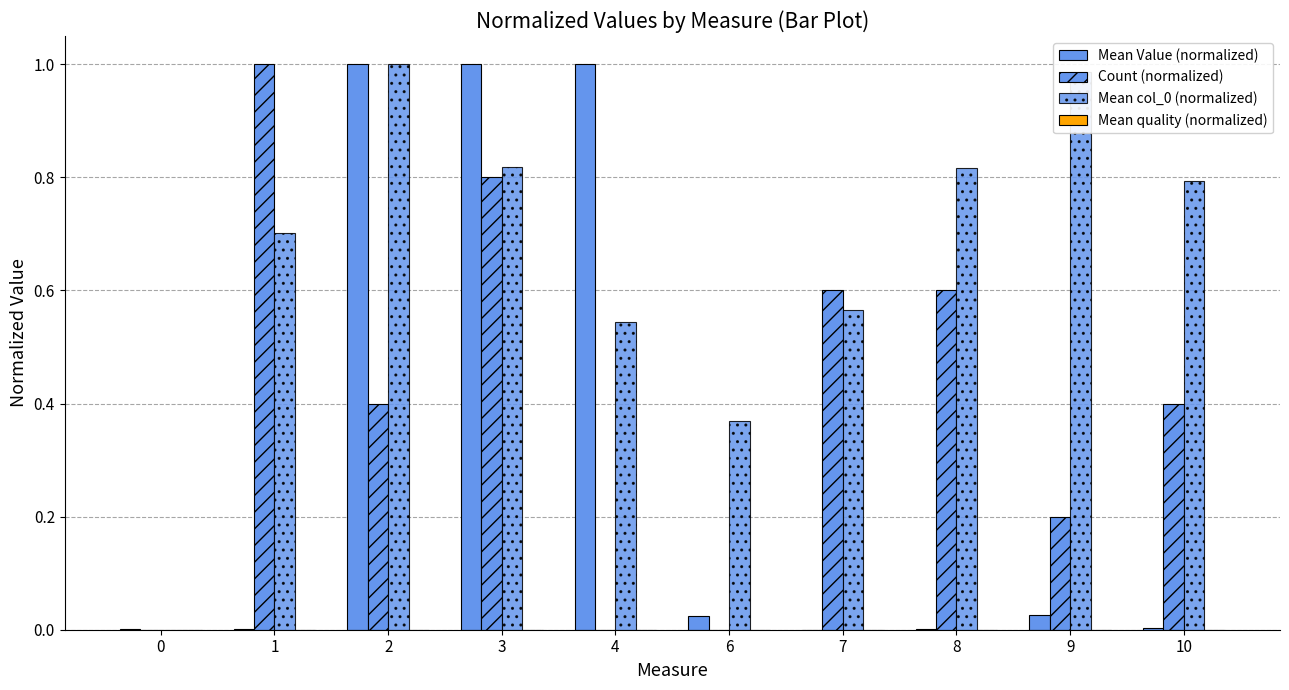

Reading left to right, list all the values displayed in this chart.

Mean Value (normalized): 0.0	0.0	1.0	1.0	1.0	0.0	0.0	0.0	0.0	0.0
Count (normalized): 0.0	1.0	0.4	0.8	0.0	0.0	0.6	0.6	0.2	0.4
Mean col_0 (normalized): 0.0	0.7	1.0	0.8	0.5	0.4	0.6	0.8	1.0	0.8
Mean quality (normalized): 0.0	0.0	0.0	0.0	0.0	0.0	0.0	0.0	0.0	0.0